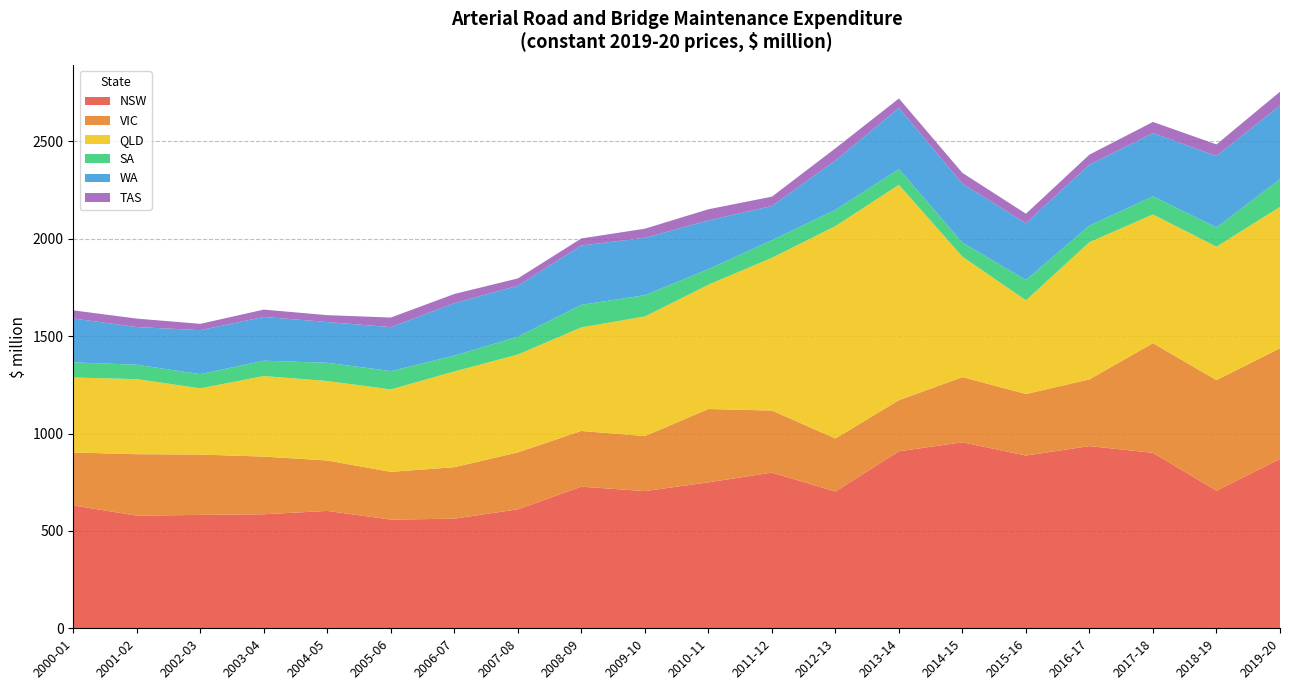

Reading left to right, extract all data points from this chart.

NSW: 2000-01=631.1	2001-02=578.3	2002-03=582.2	2003-04=585.5	2004-05=602.6	2005-06=558.1	2006-07=562.8	2007-08=610.8	2008-09=727.2	2009-10=704.4	2010-11=749.4	2011-12=799.4	2012-13=702.1	2013-14=908.9	2014-15=955.1	2015-16=886.9	2016-17=935.6	2017-18=900.8	2018-19=706.6	2019-20=869.1
VIC: 2000-01=271.4	2001-02=315.6	2002-03=309.9	2003-04=296.1	2004-05=259.0	2005-06=245.2	2006-07=264.3	2007-08=292.5	2008-09=286.0	2009-10=282.4	2010-11=376.6	2011-12=318.7	2012-13=272.6	2013-14=262.5	2014-15=334.7	2015-16=316.0	2016-17=342.5	2017-18=563.3	2018-19=567.5	2019-20=569.0
QLD: 2000-01=385.1	2001-02=385.4	2002-03=339.9	2003-04=413.6	2004-05=408.0	2005-06=423.2	2006-07=491.6	2007-08=502.3	2008-09=531.7	2009-10=614.3	2010-11=638.2	2011-12=784.2	2012-13=1090.3	2013-14=1105.8	2014-15=618.3	2015-16=481.1	2016-17=704.7	2017-18=660.8	2018-19=685.4	2019-20=725.4
SA: 2000-01=77.7	2001-02=74.0	2002-03=73.1	2003-04=78.7	2004-05=93.5	2005-06=94.3	2006-07=81.4	2007-08=92.1	2008-09=116.0	2009-10=109.2	2010-11=79.8	2011-12=90.5	2012-13=83.3	2013-14=80.6	2014-15=72.5	2015-16=104.4	2016-17=85.2	2017-18=93.2	2018-19=98.8	2019-20=142.3
WA: 2000-01=225.4	2001-02=193.5	2002-03=225.6	2003-04=224.8	2004-05=209.5	2005-06=225.6	2006-07=269.1	2007-08=260.9	2008-09=304.4	2009-10=294.6	2010-11=250.3	2011-12=175.5	2012-13=253.9	2013-14=313.9	2014-15=301.9	2015-16=291.4	2016-17=312.9	2017-18=324.5	2018-19=366.7	2019-20=378.6
TAS: 2000-01=41.5	2001-02=43.3	2002-03=32.4	2003-04=37.5	2004-05=35.2	2005-06=49.3	2006-07=47.2	2007-08=37.8	2008-09=36.2	2009-10=46.9	2010-11=57.2	2011-12=47.9	2012-13=62.3	2013-14=48.8	2014-15=55.5	2015-16=48.9	2016-17=51.3	2017-18=57.3	2018-19=59.5	2019-20=70.7